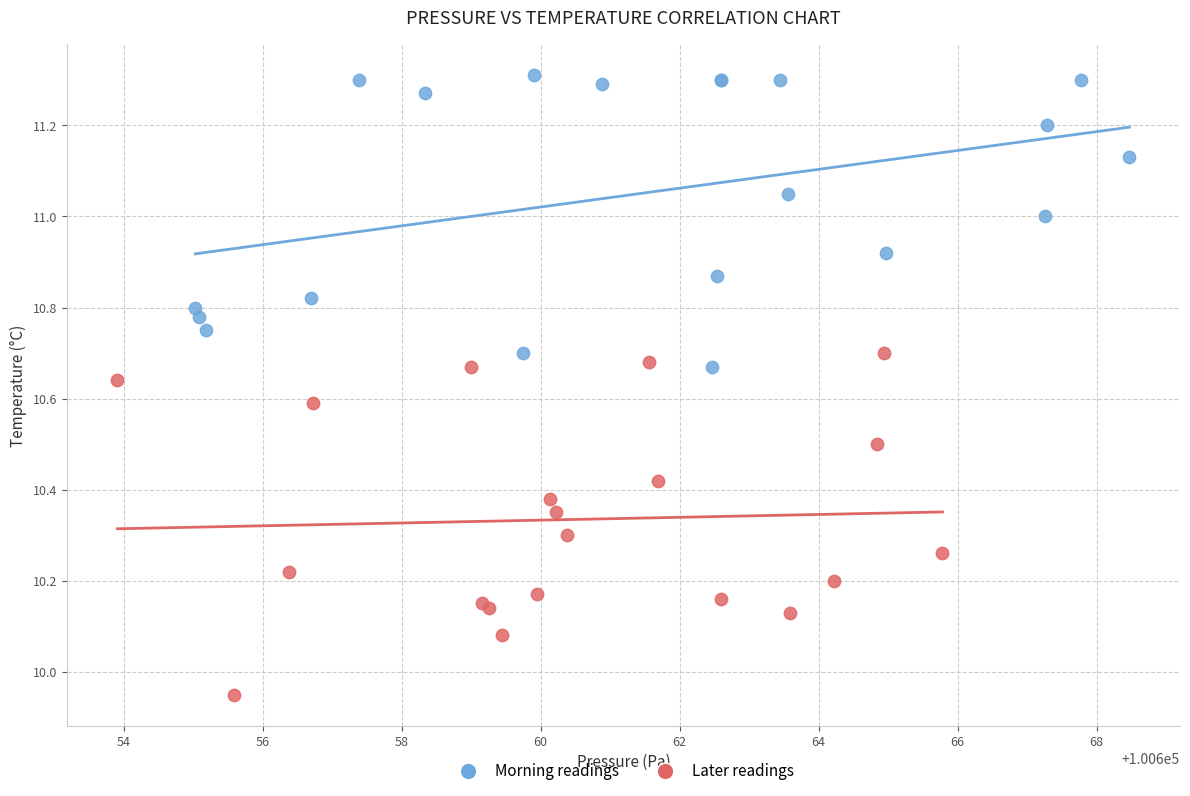

Which series reaches the maximum Y coordinate?

Morning readings